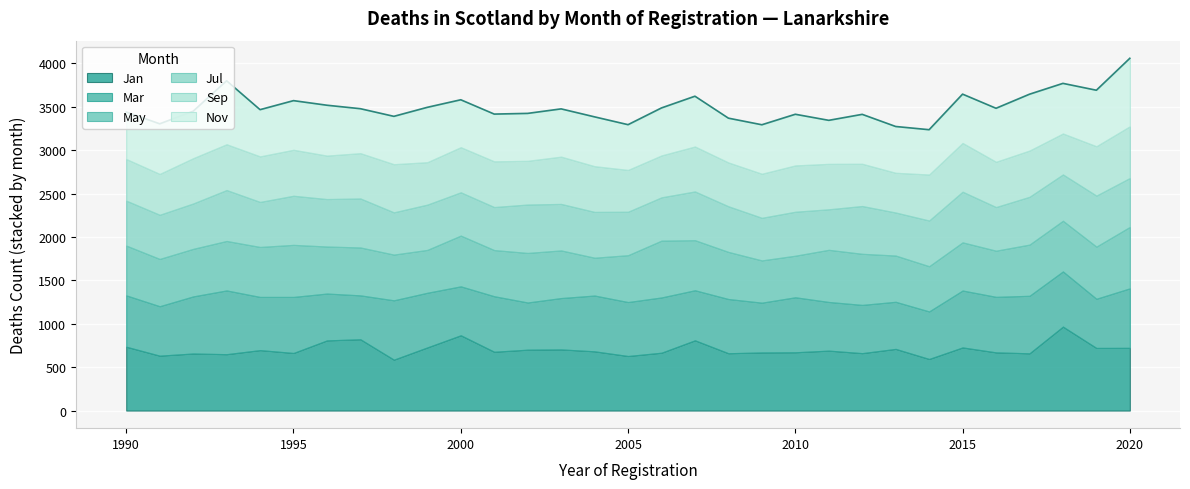

What is the value of the Jan point at the 24th from the left?

711